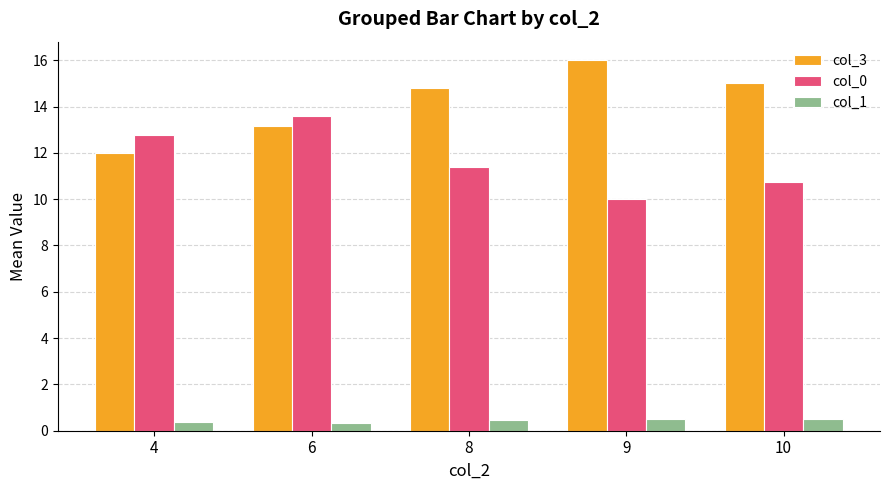

Rank the series by their maximum value, from lowest to highest.

col_1, col_0, col_3